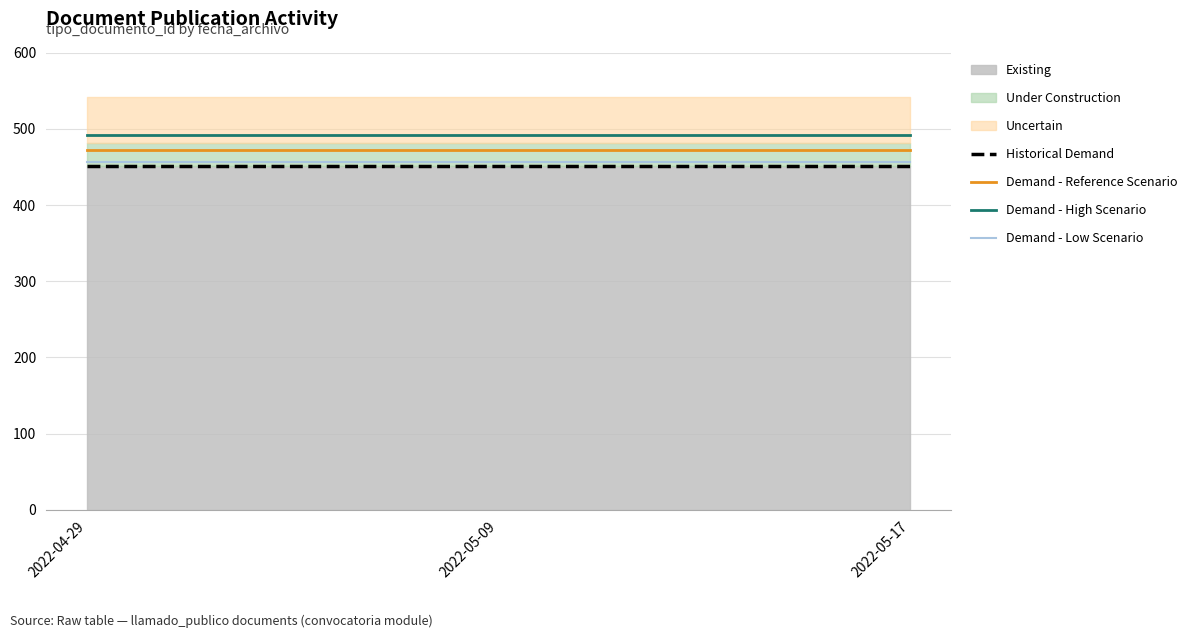

Read the Demand - High Scenario value at 2022-04-29.

492